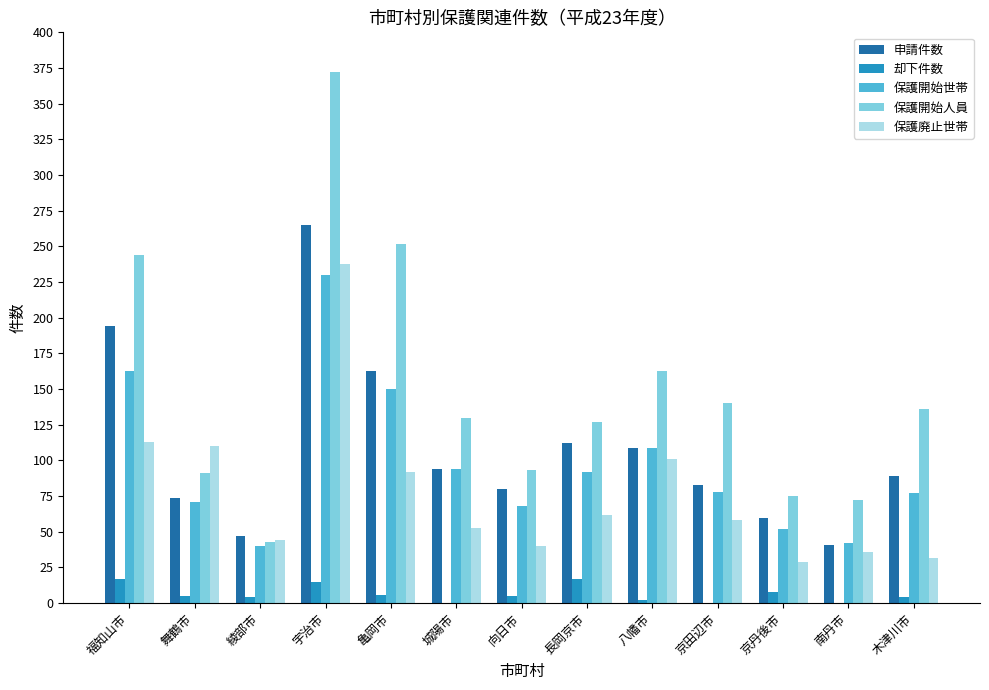

At which label does 申請件数 reach its peak?

宇治市